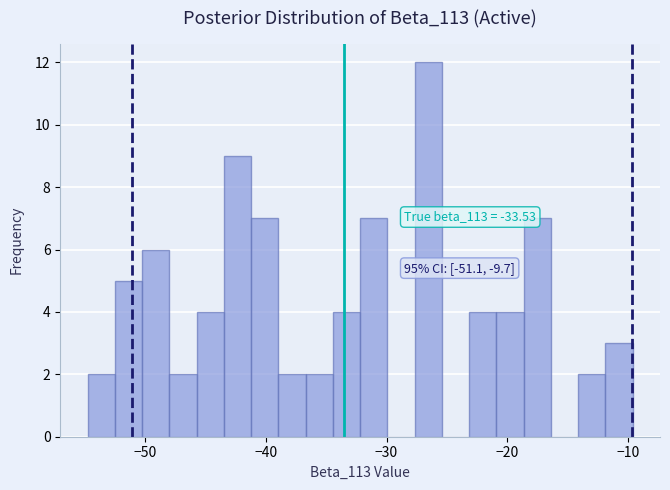

Read against the x-axis, roughly where is the centre of the tallest bar?

-27